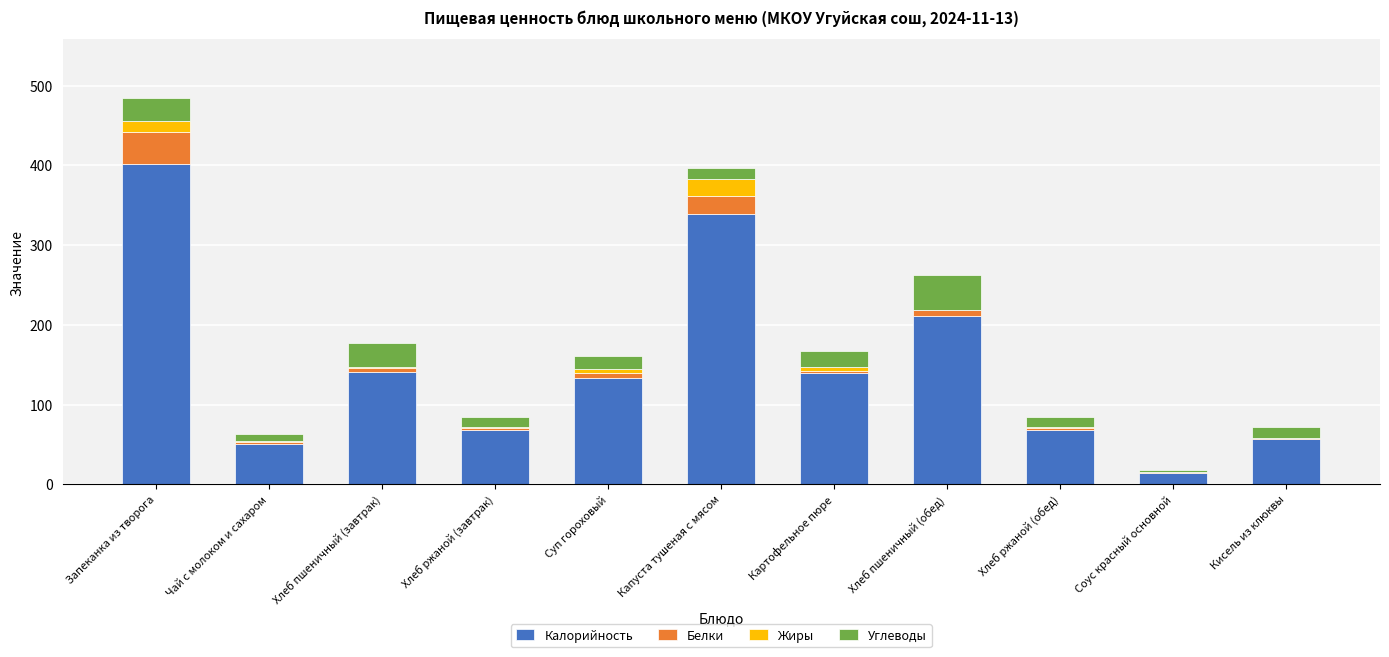

At which category is the sum across all series the highest?

Запеканка из творога